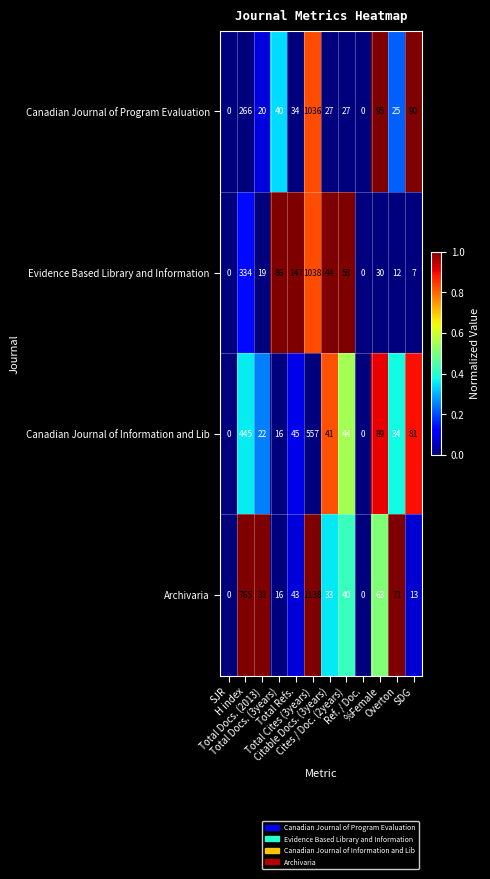

Count the number of categories in the chart.

12